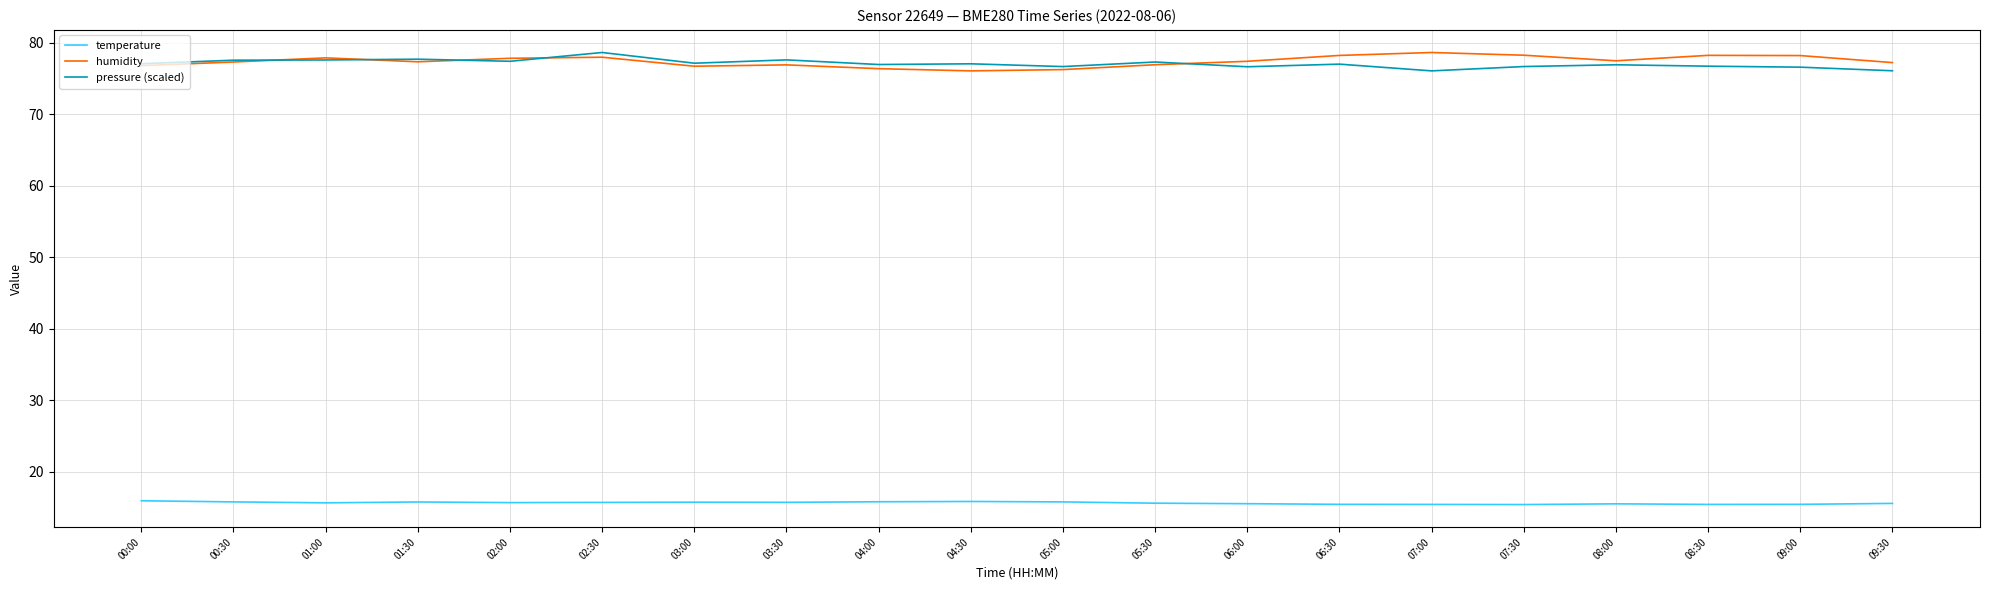

What are all the series names shown in the legend?

temperature, humidity, pressure (scaled)